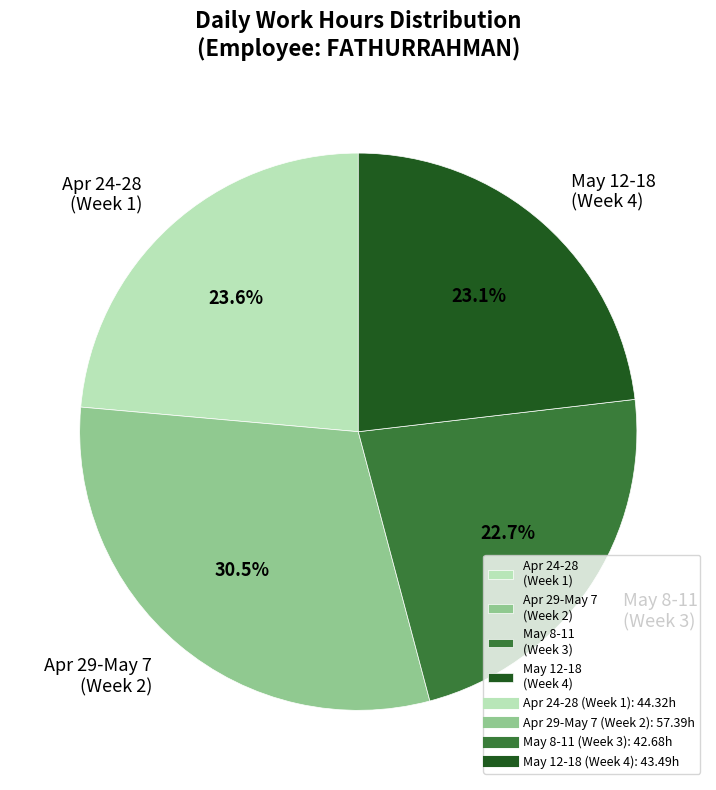

Combined, do Apr 29-May 7 (Week 2) and Apr 24-28 (Week 1) account for over 50%?

Yes